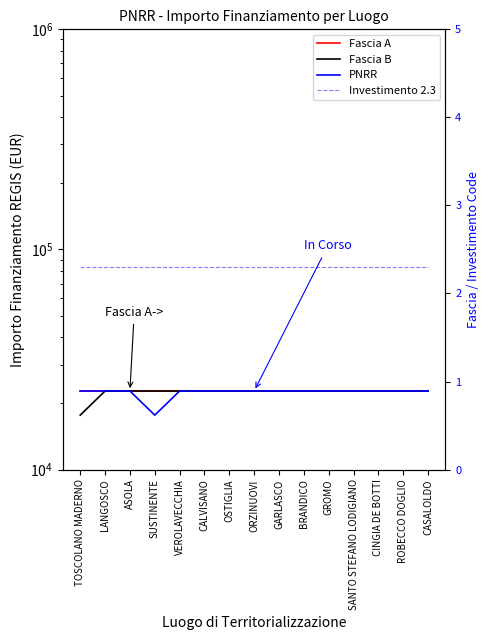

How many distinct data groups are displayed?

4